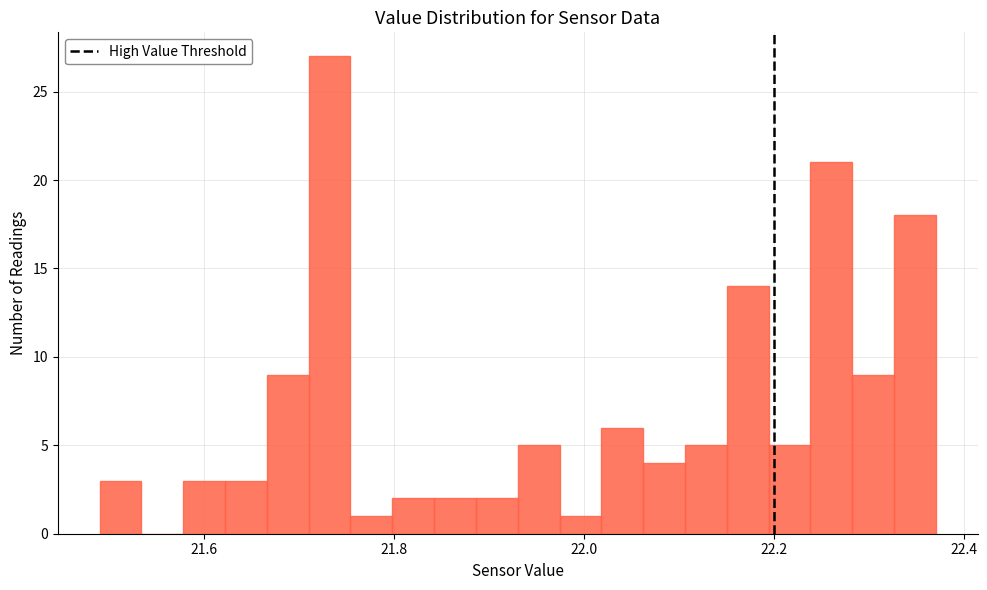

Read against the x-axis, roughly where is the centre of the tallest bar?

21.74